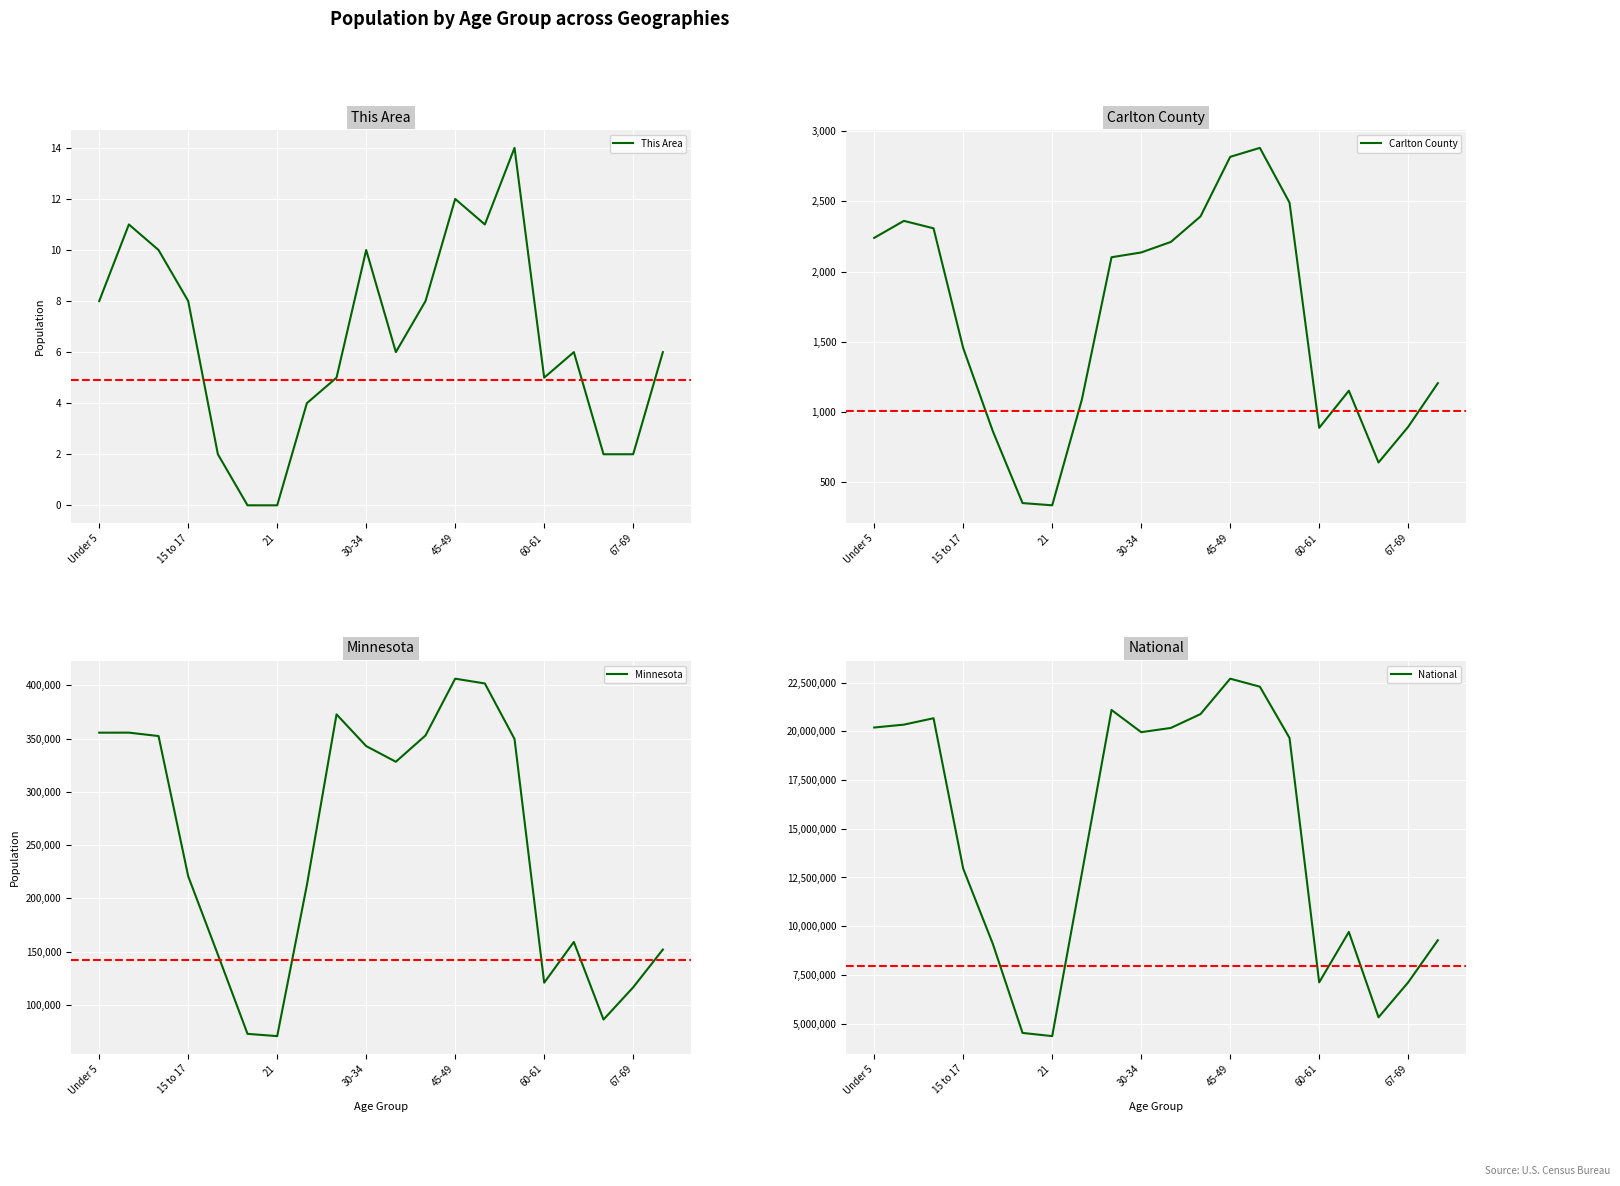

What is the maximum value for This Area?

14